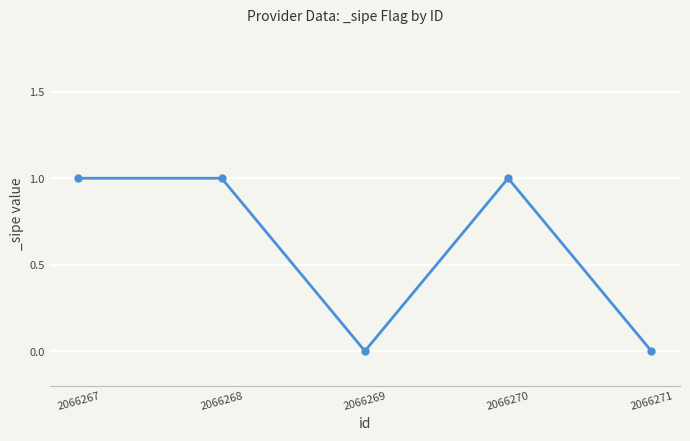

What is the value of the 4th point from the left?

1